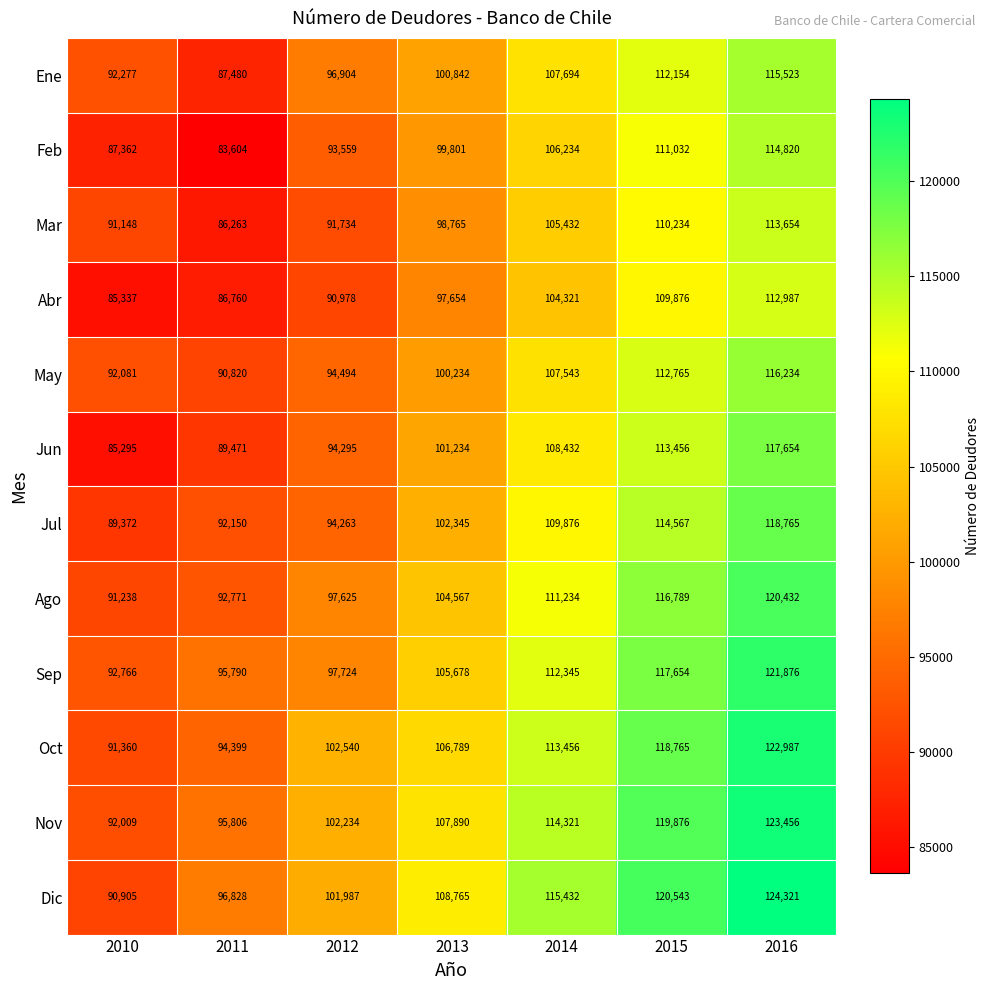

At which category is the sum across all series the highest?

2016